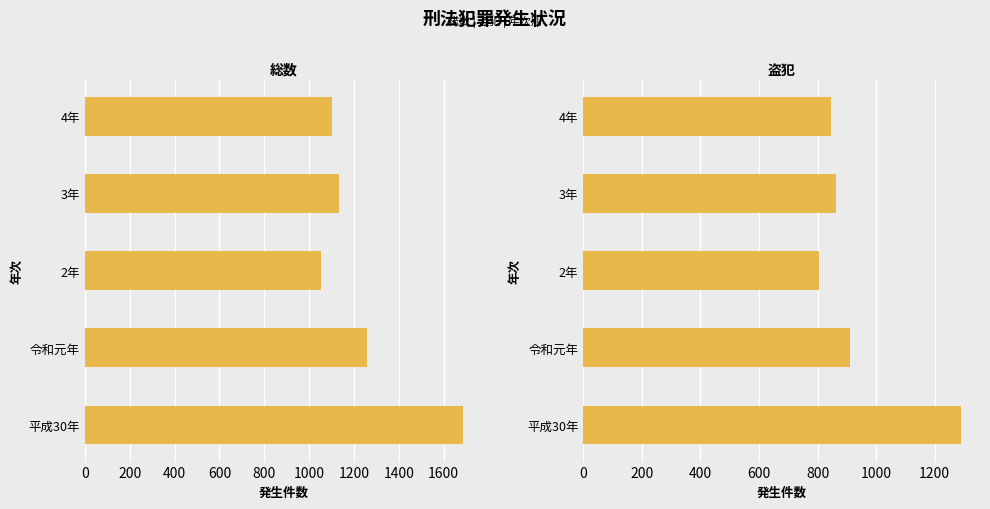

What is the difference between the maximum and second lowest values in the 盗犯 series?

444